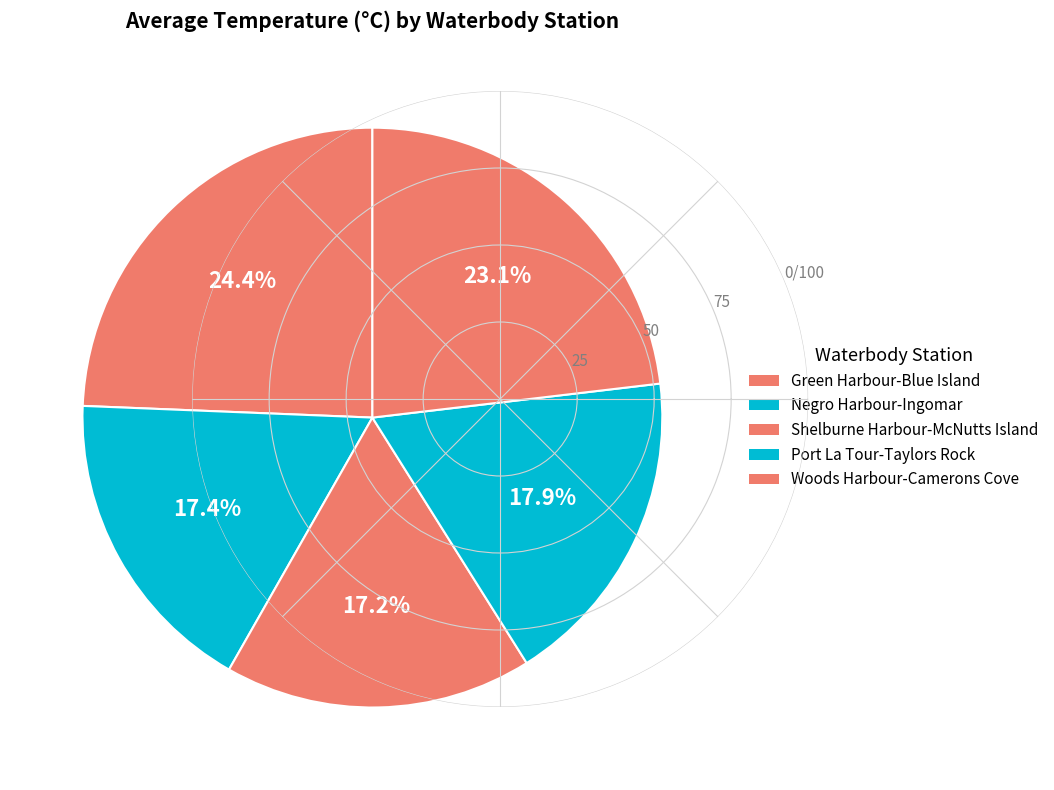

Which slice is the smallest?

Shelburne Harbour-McNutts Island